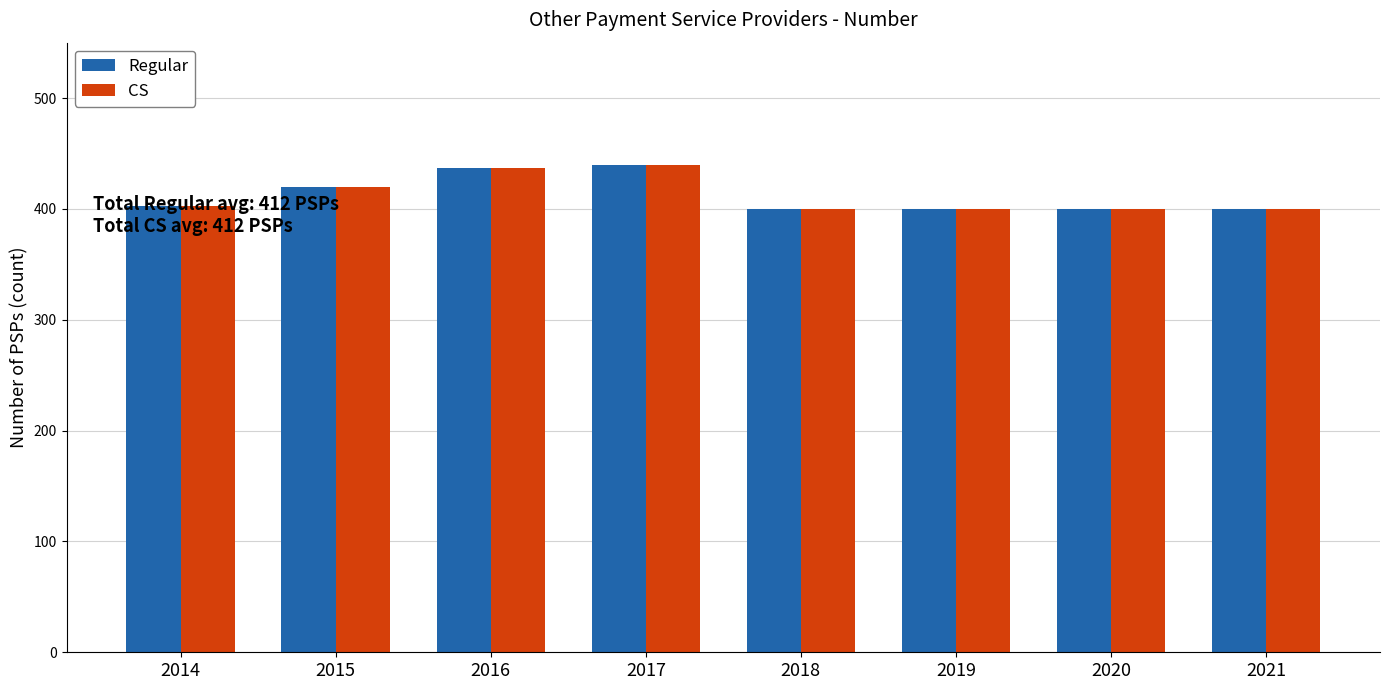

How many data points does each series have?

8